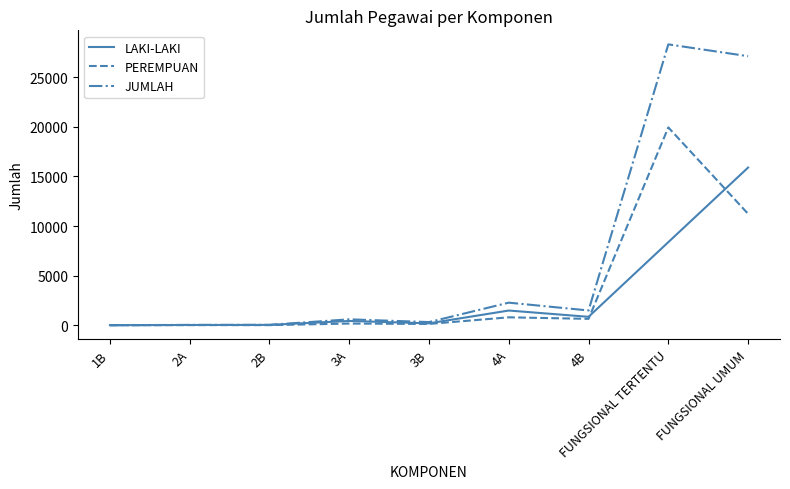

What is the total value across all series at 4B?

2970